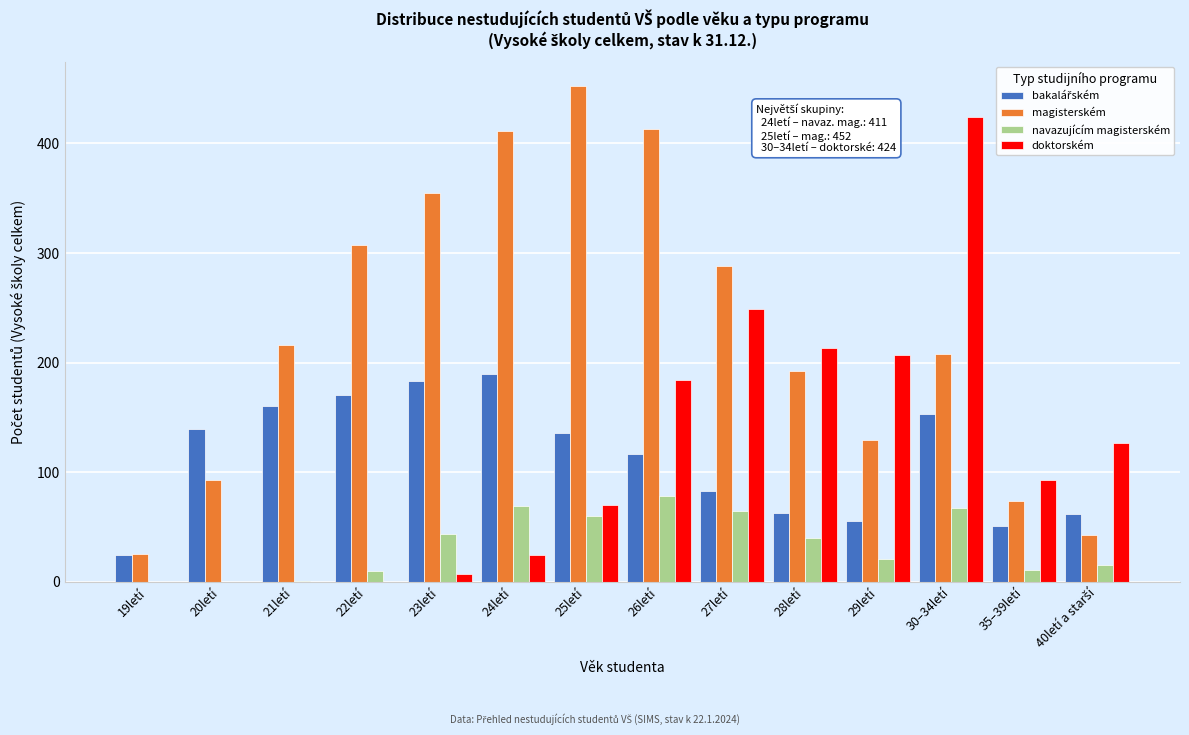

The magisterském series shows 192 at 28letí. True or false?

True